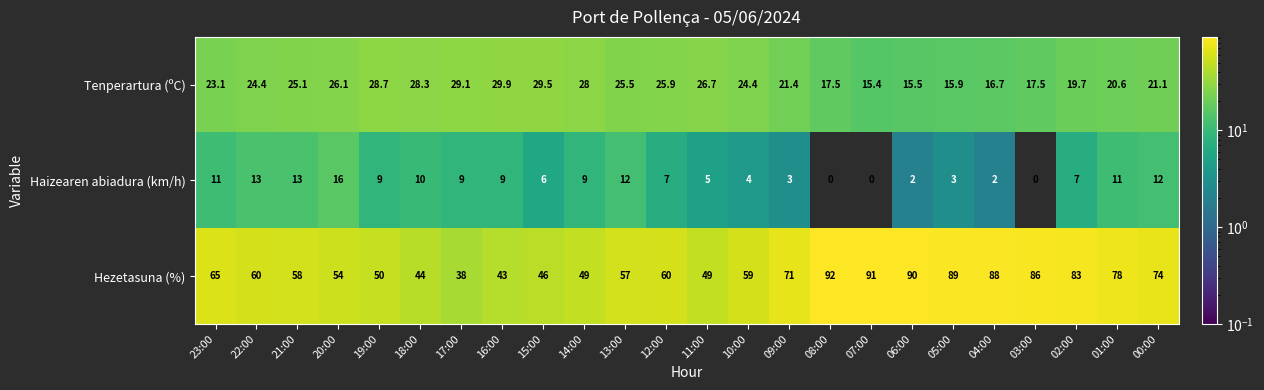

Read the Haizearen abiadura (km/h) value at 11:00.

5.0